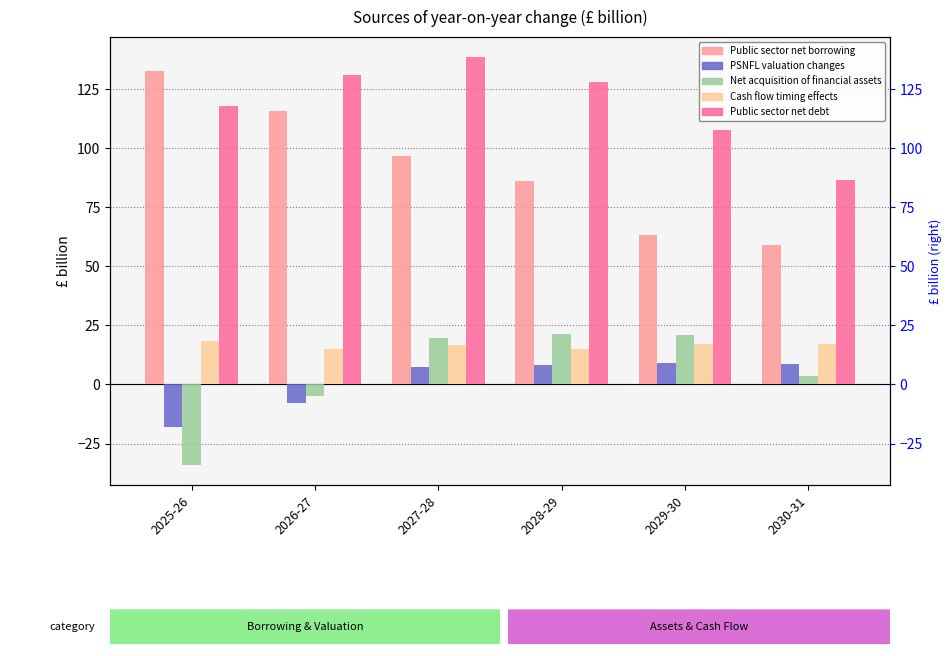

What are all the series names shown in the legend?

Public sector net borrowing, PSNFL valuation changes, Net acquisition of financial assets, Cash flow timing effects, Public sector net debt